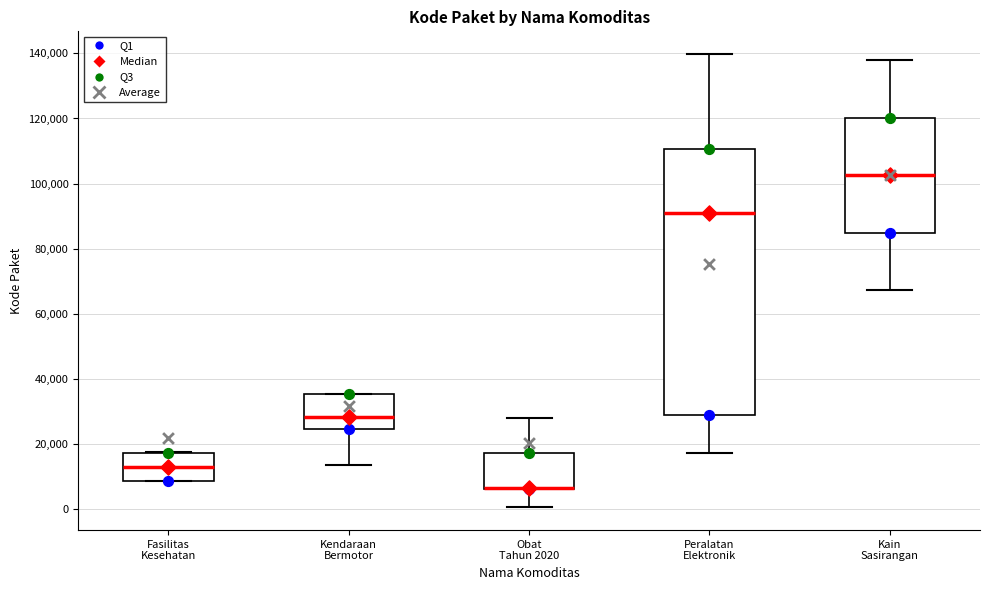

Where does the median line of the box for Kendaraan Bermotor sit on the y-axis? The values are not printed on the chart, so give them approximately, as read against the axis.

28000